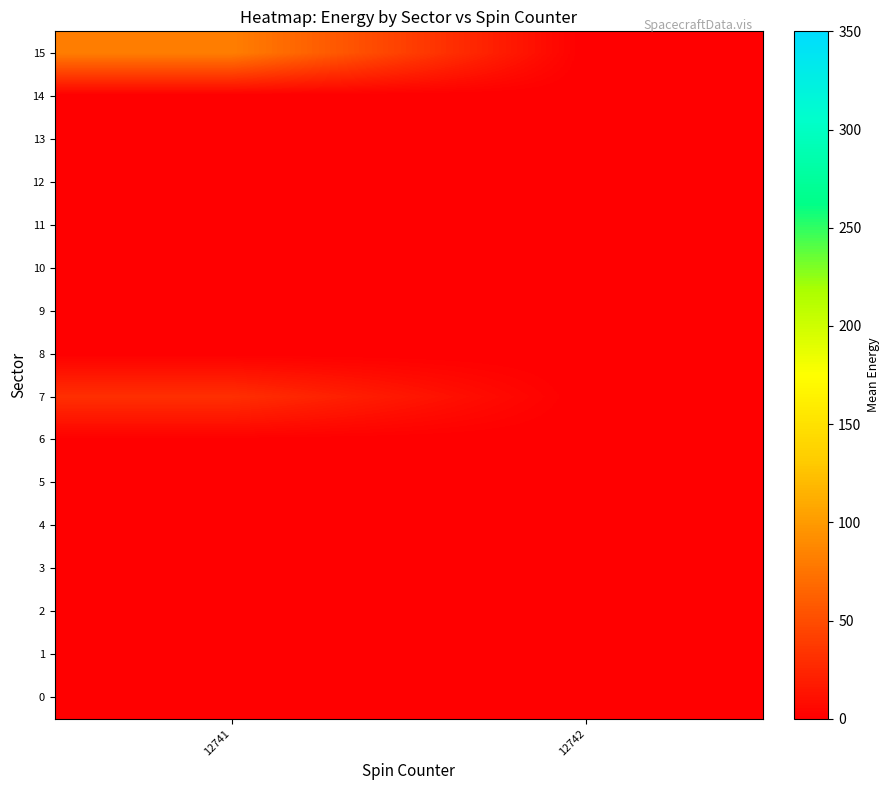

Which label corresponds to the largest value in the chart?

12741